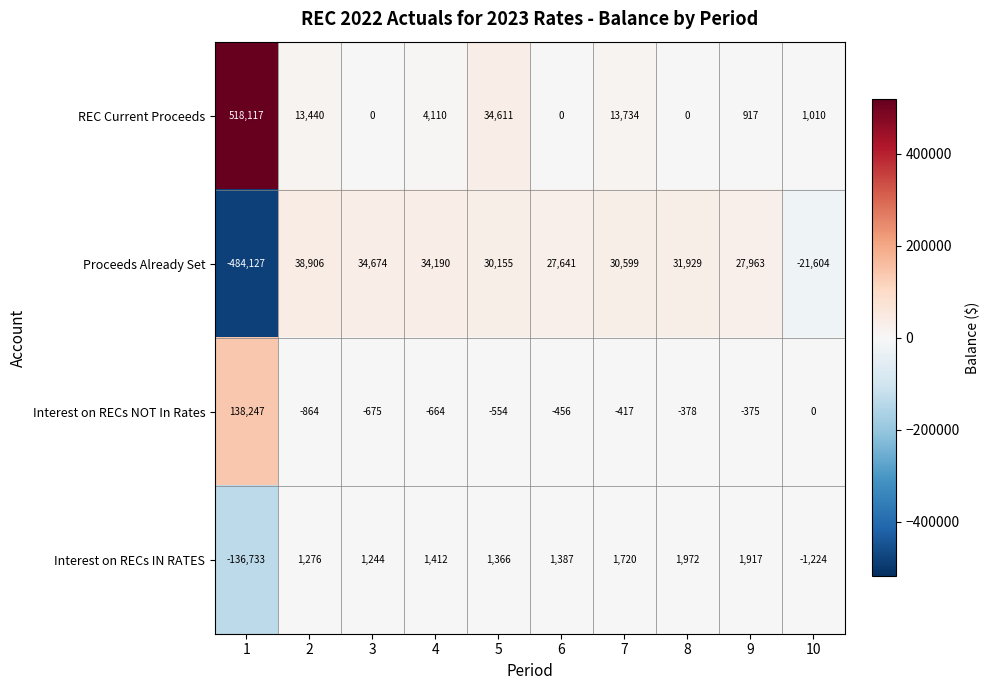

Between 2 and 4, which series saw the biggest shift?

REC Current Proceeds